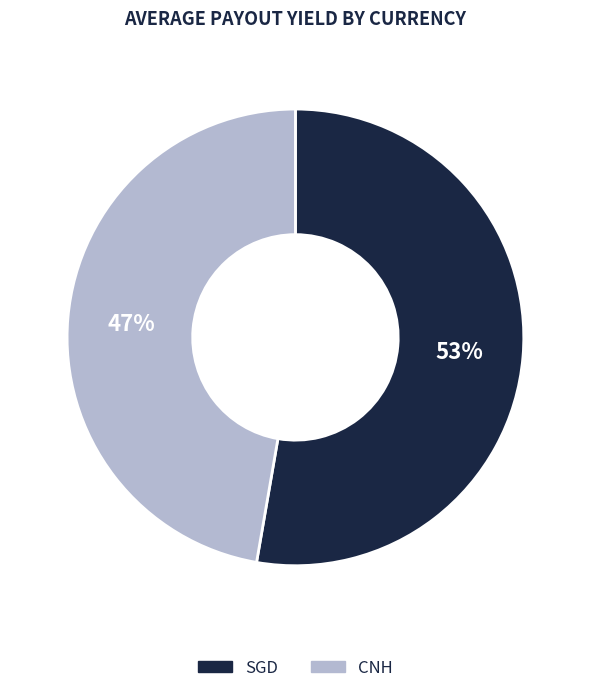

Do CNH and SGD together represent more than half of the pie?

Yes